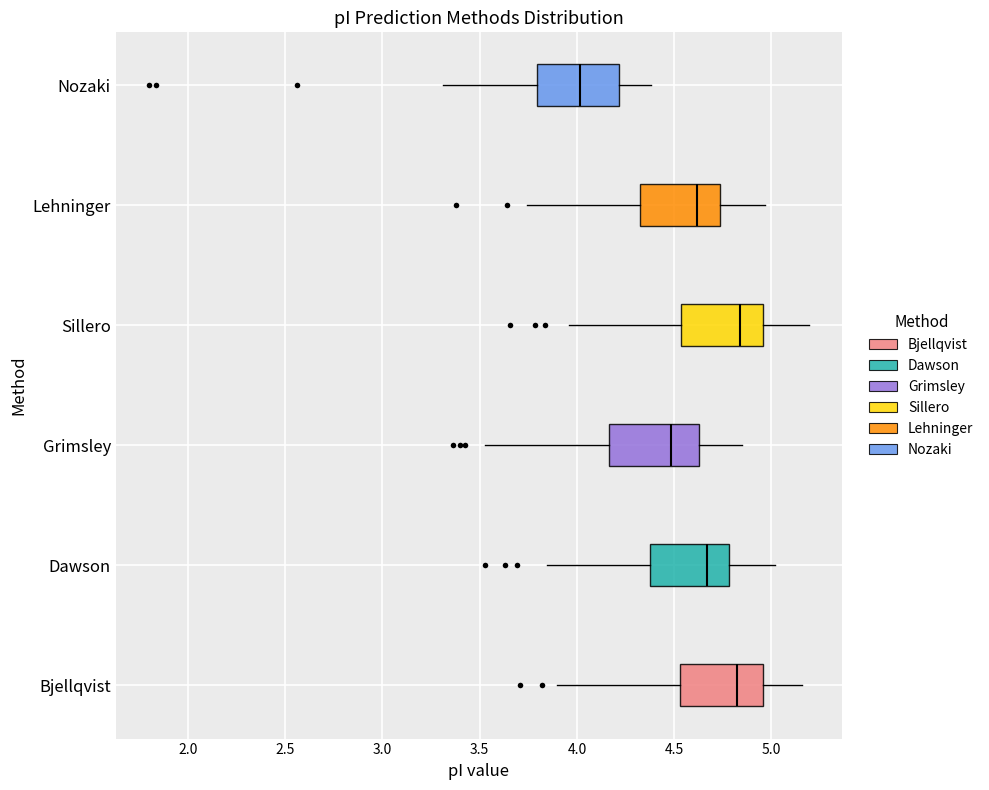

Which box has the furthest to the left median line?

Nozaki